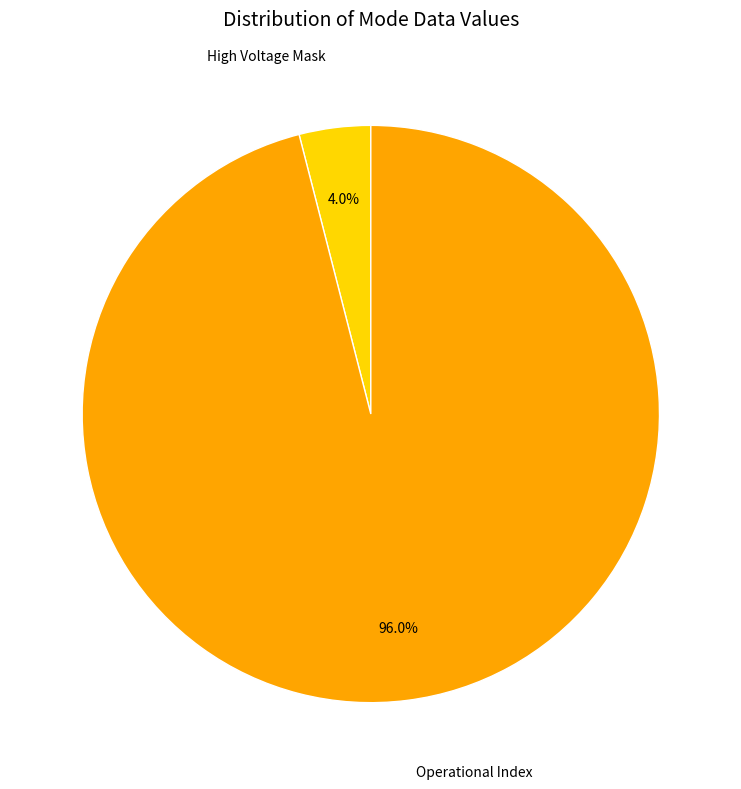

Combined, what portion of the pie is Operational Index and High Voltage Mask?

100.0%